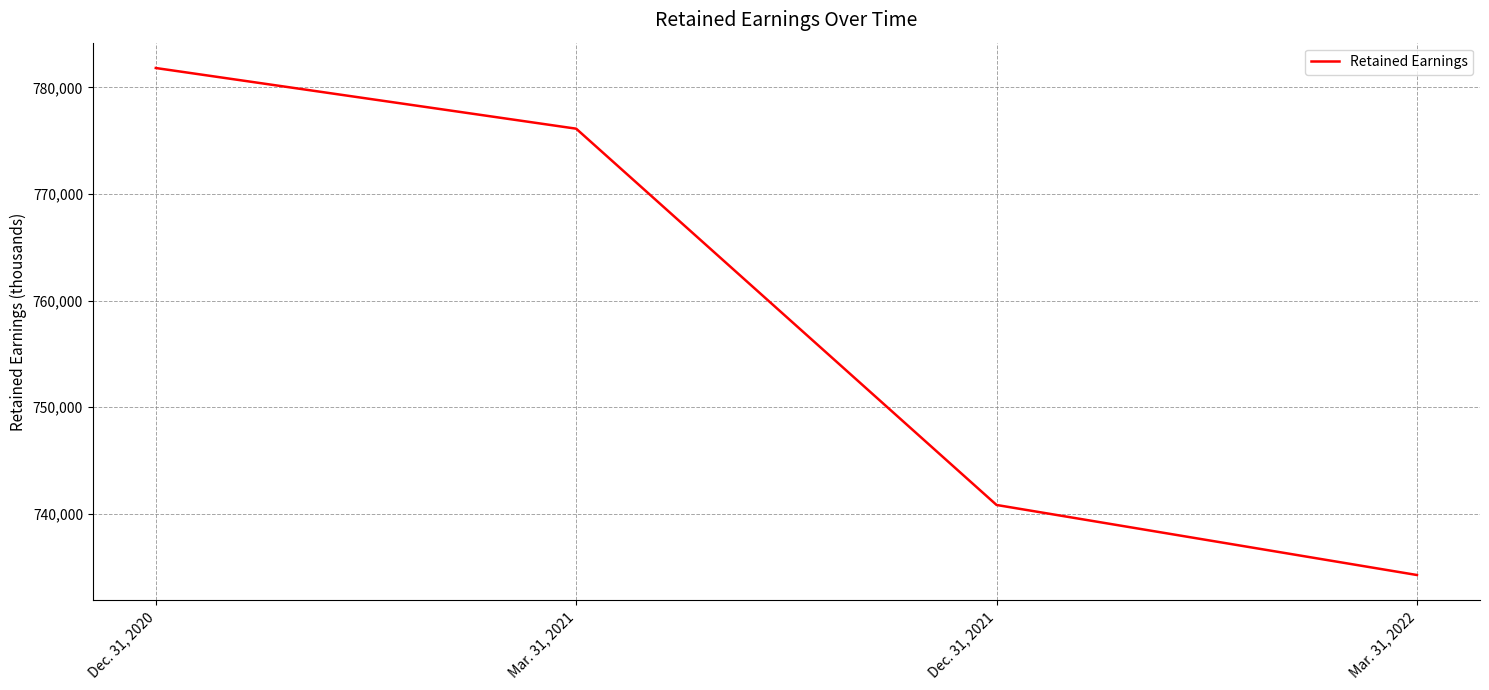

How many categories are shown in the chart?

4